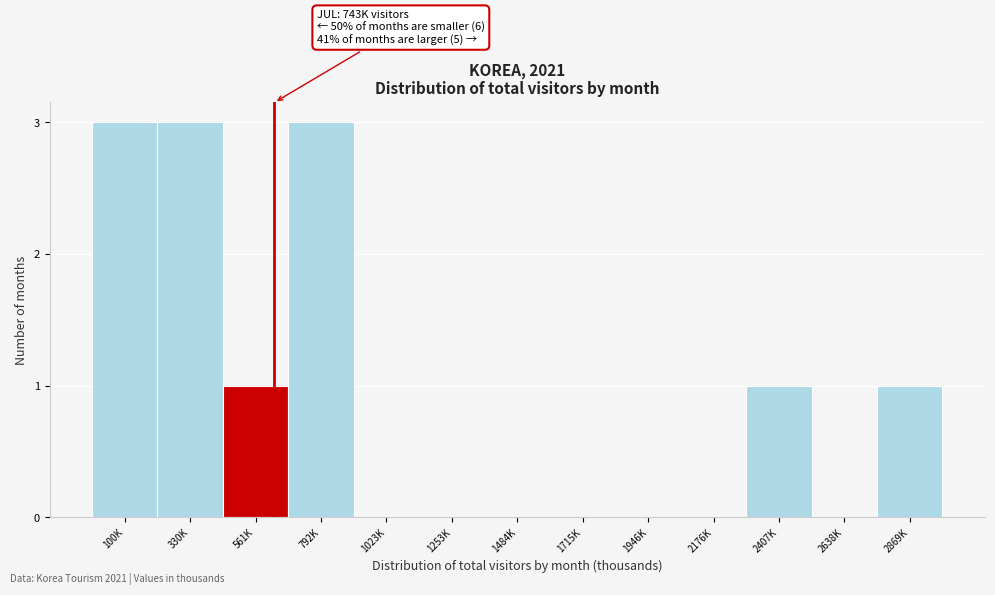

Reading right to left, extract all data points from this chart.

2869K=1	2638K=0	2407K=1	2176K=0	1946K=0	1715K=0	1484K=0	1253K=0	1023K=0	792K=3	561K=1	330K=3	100K=3